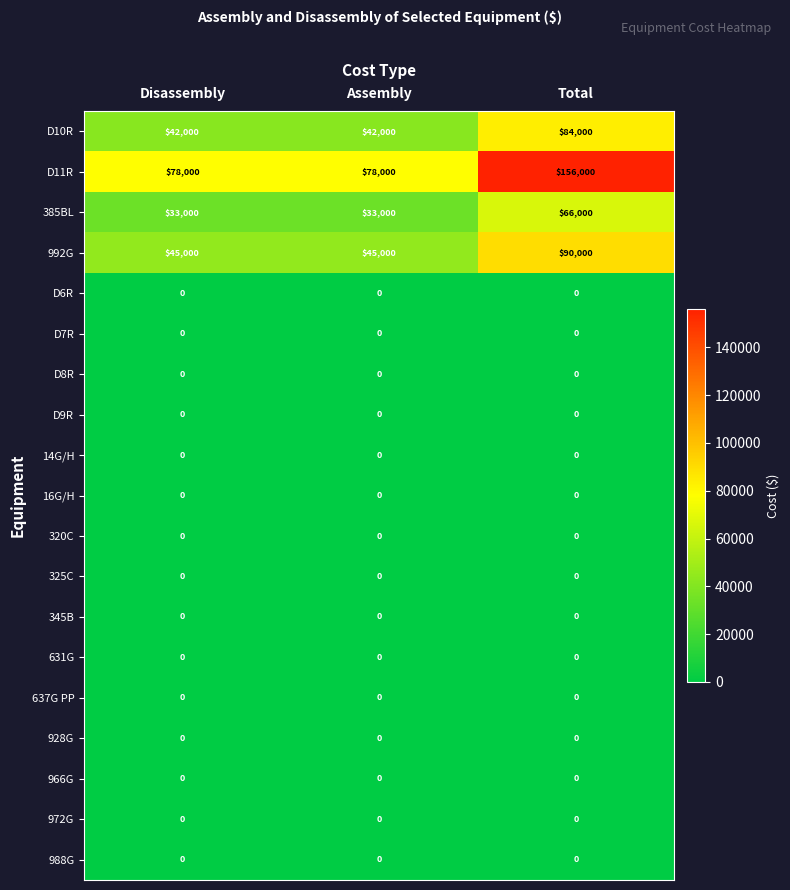

What is the maximum value for D10R?

84000